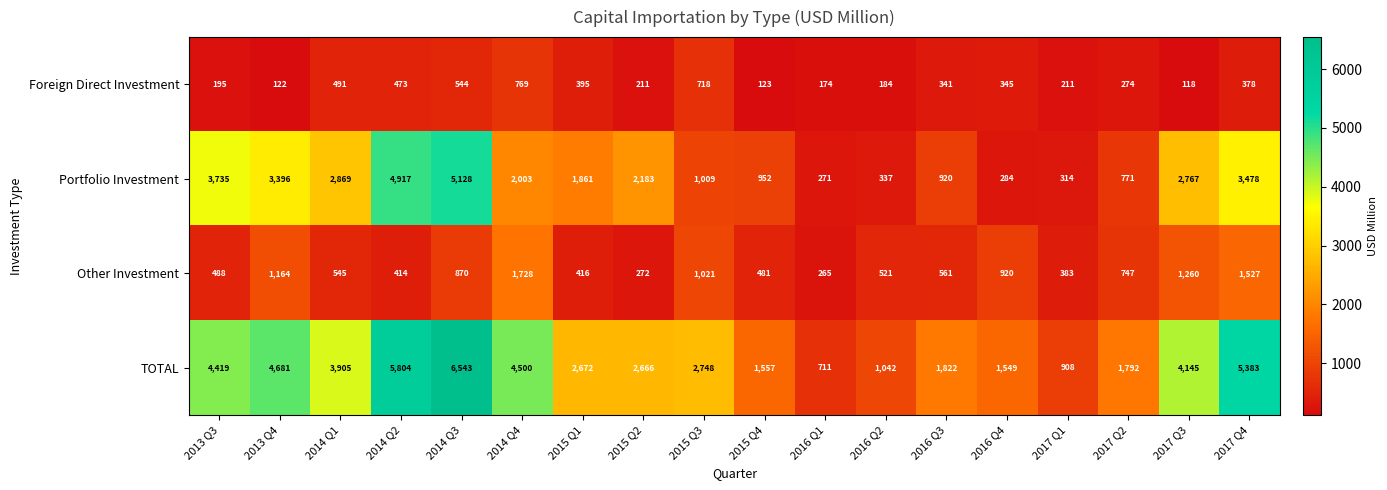

Which series changed the most between 2014 Q4 and 2017 Q2?

TOTAL